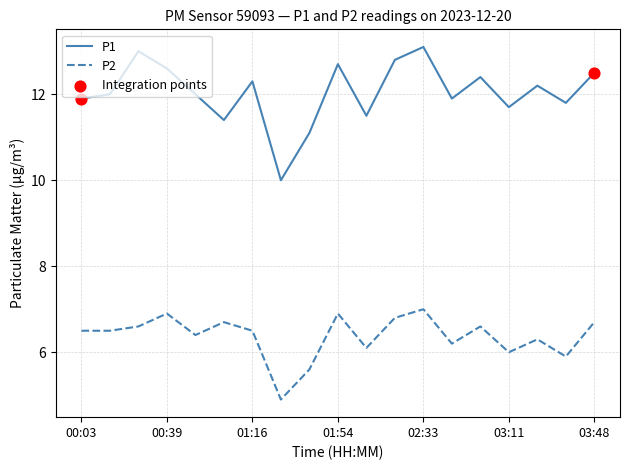

Which series has the largest total across all categories?

P1